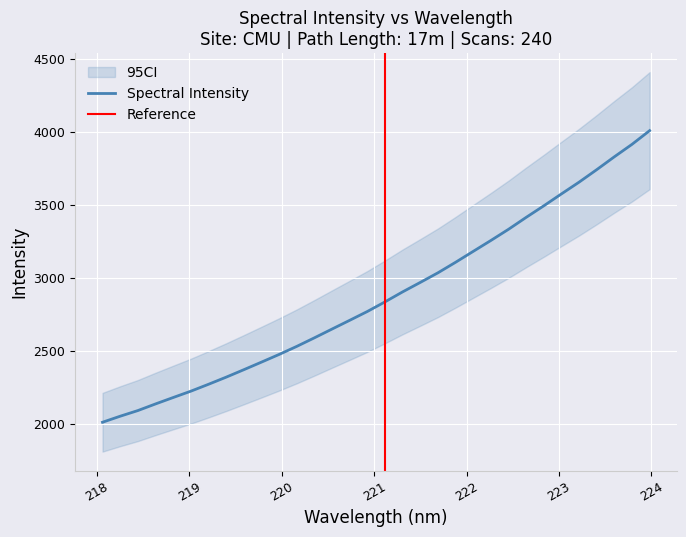

Which has a higher value, 221.1174 or 223.0264?

223.0264